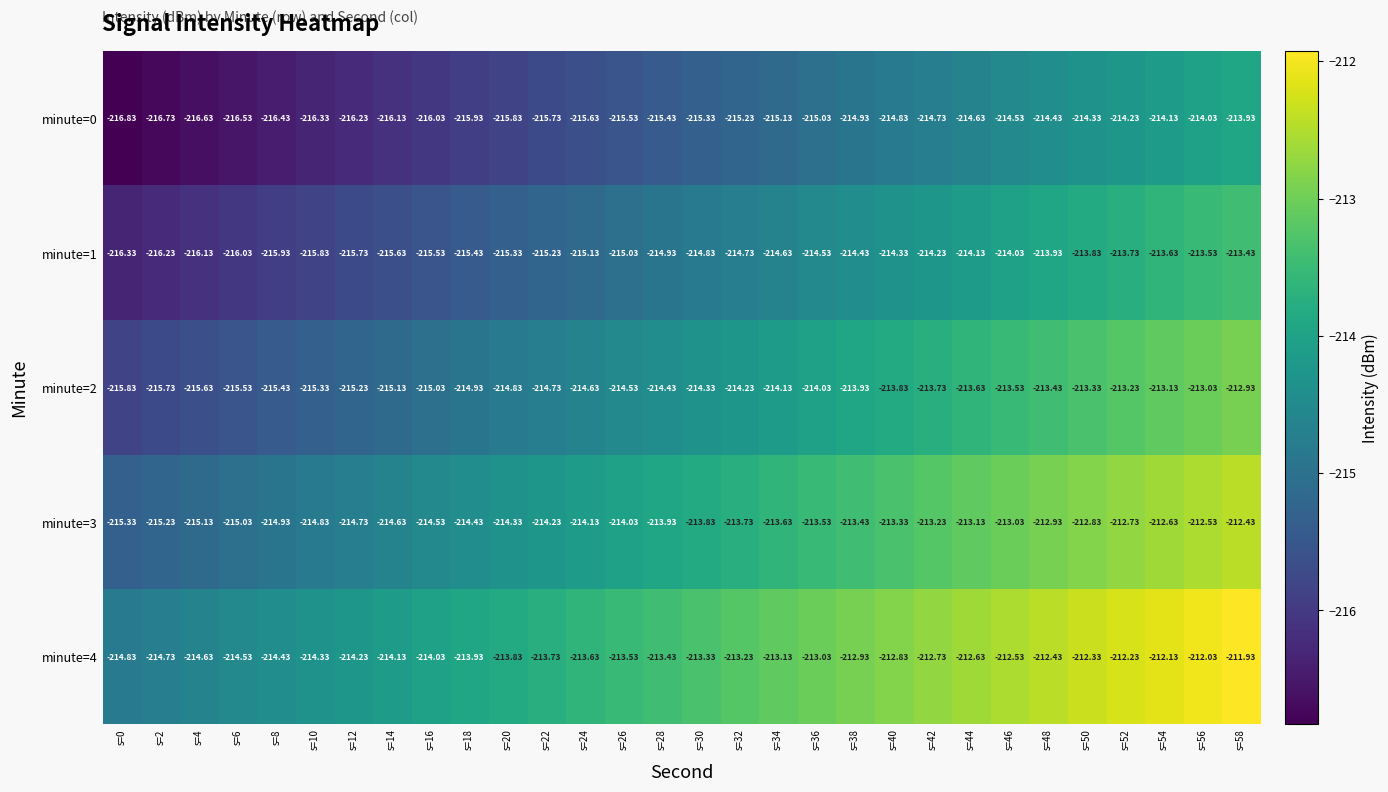

Which label corresponds to the smallest value in the chart?

s=0